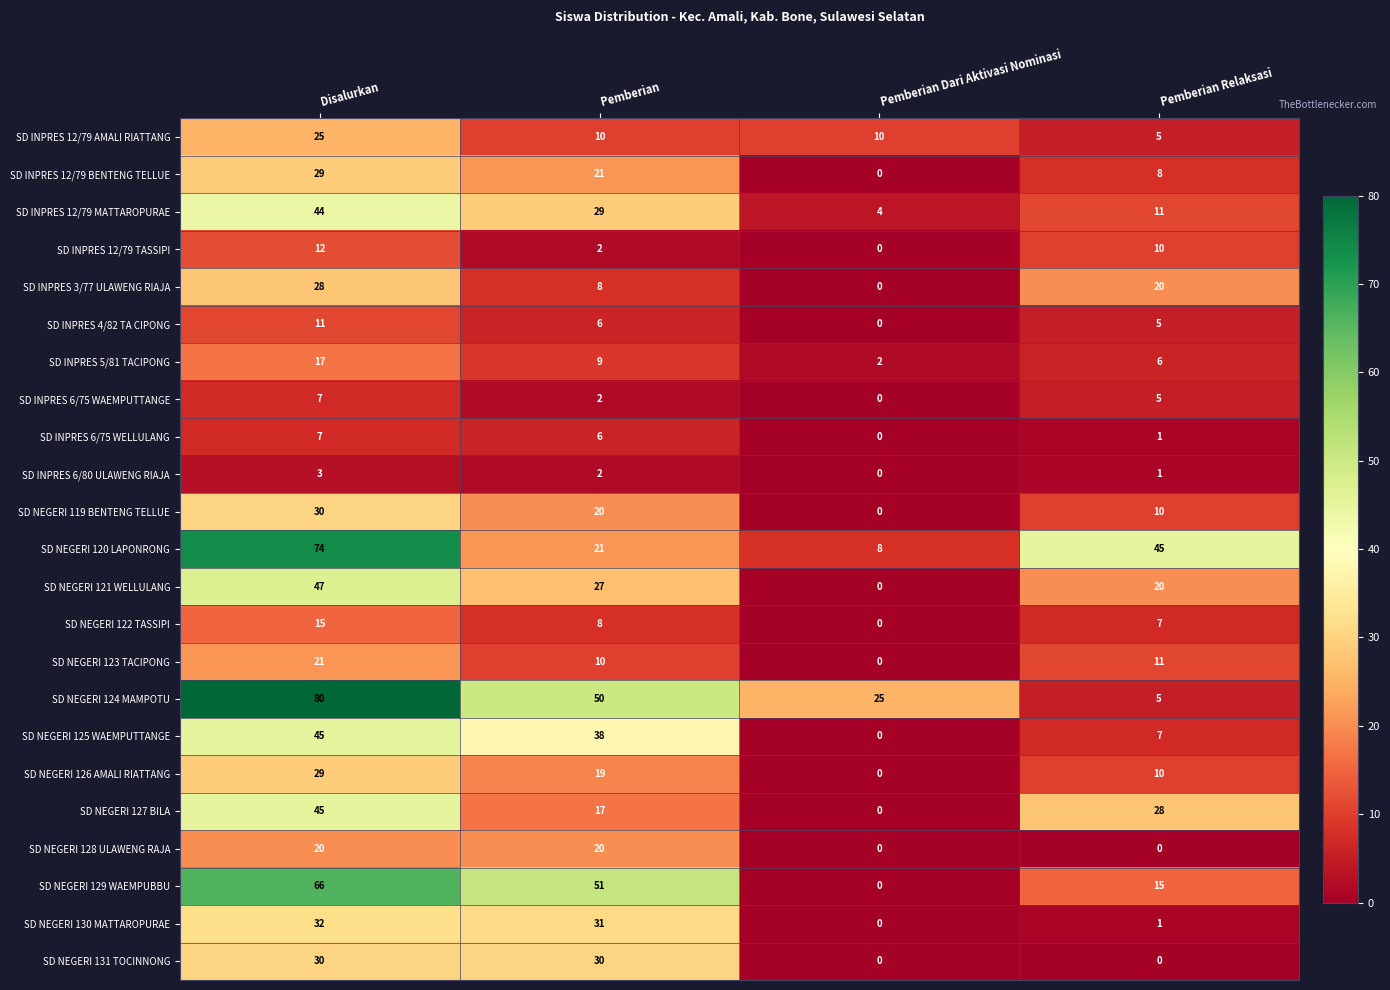

Count the number of data series in this chart.

23